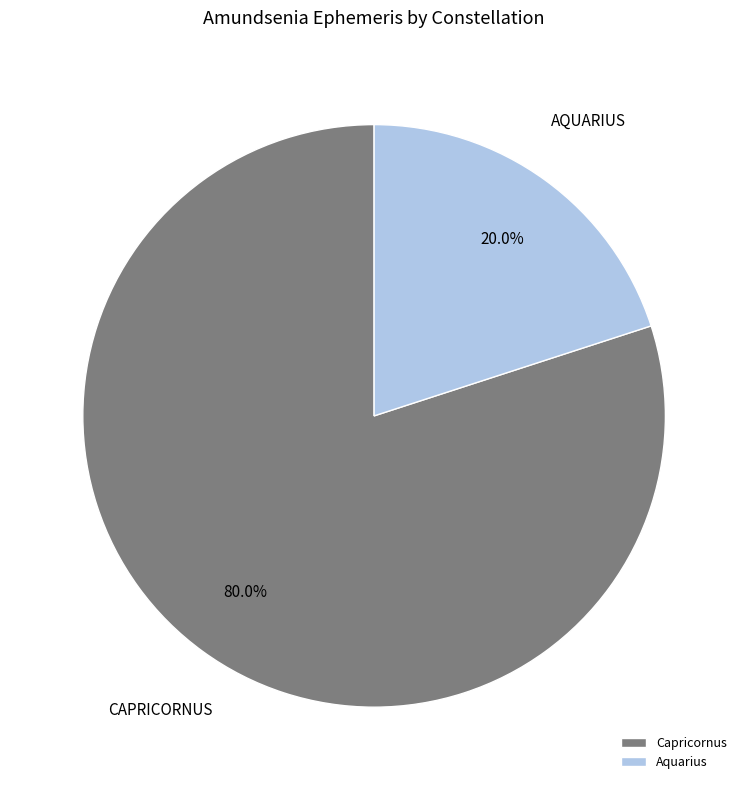

How many segments does this pie chart have?

2